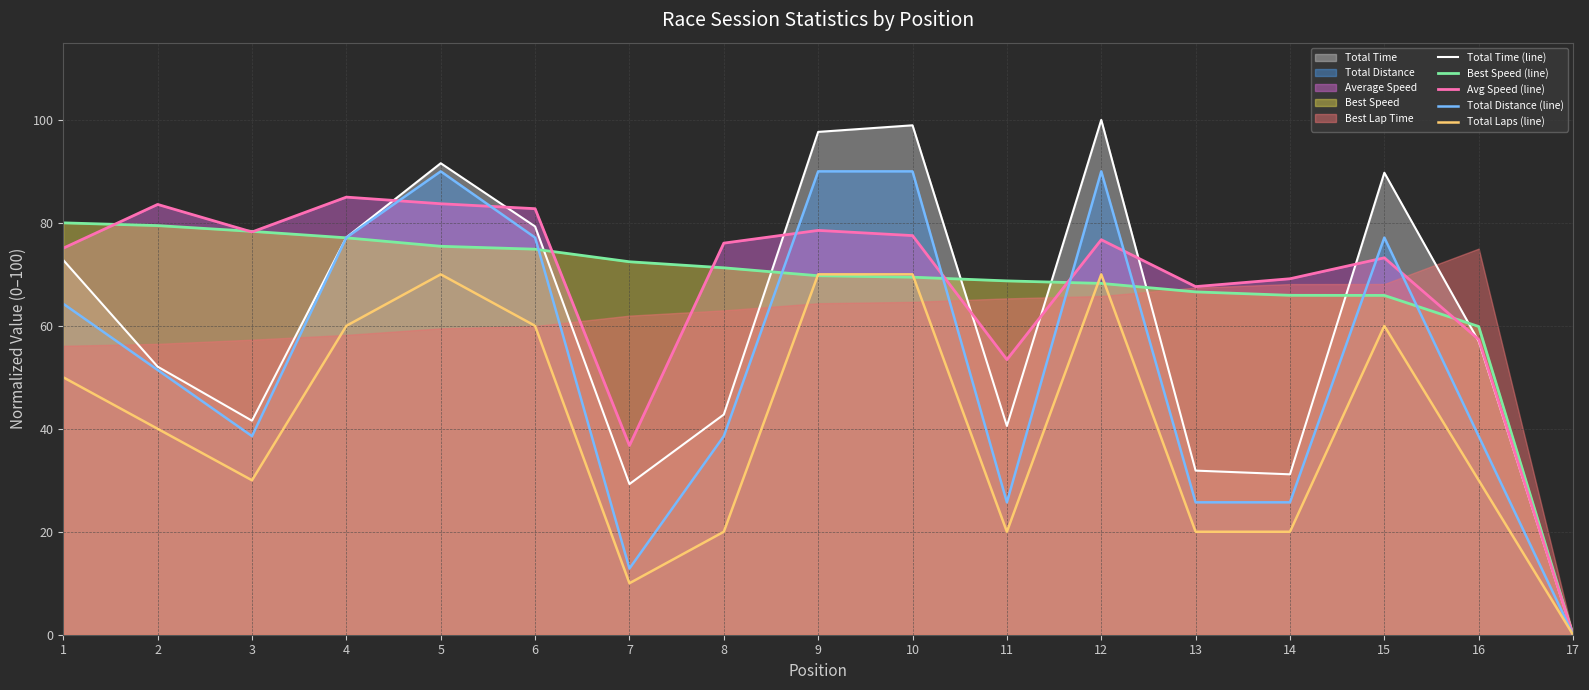

What is the sum of the Total Distance (line) values at 16 and 5?

128.6